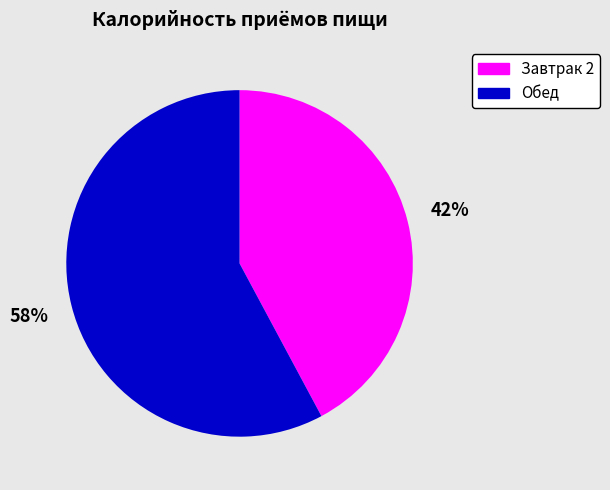

Do Обед and Завтрак 2 together represent more than half of the pie?

Yes